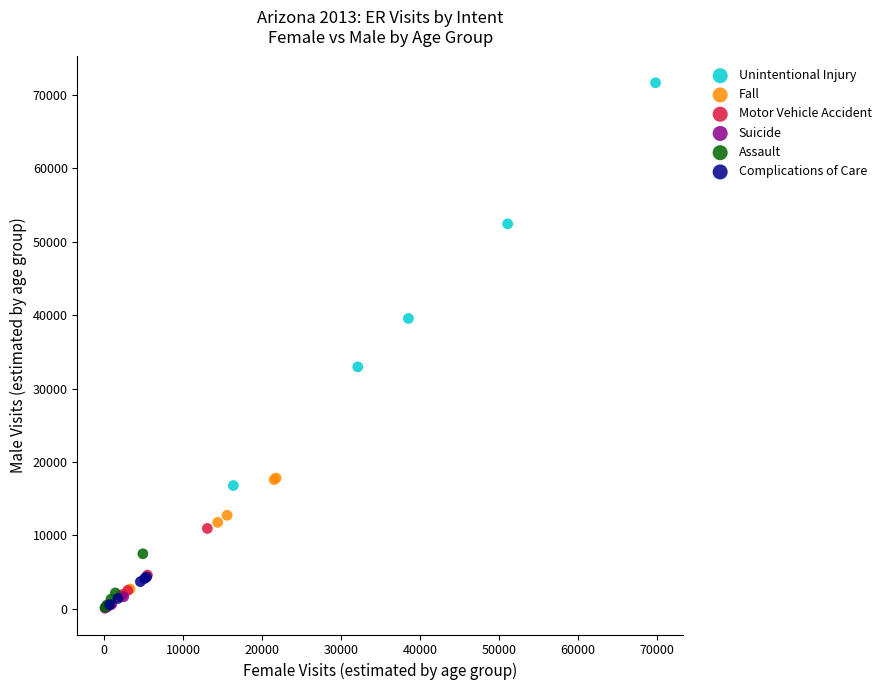

Which series contains the highest Y value?

Unintentional Injury